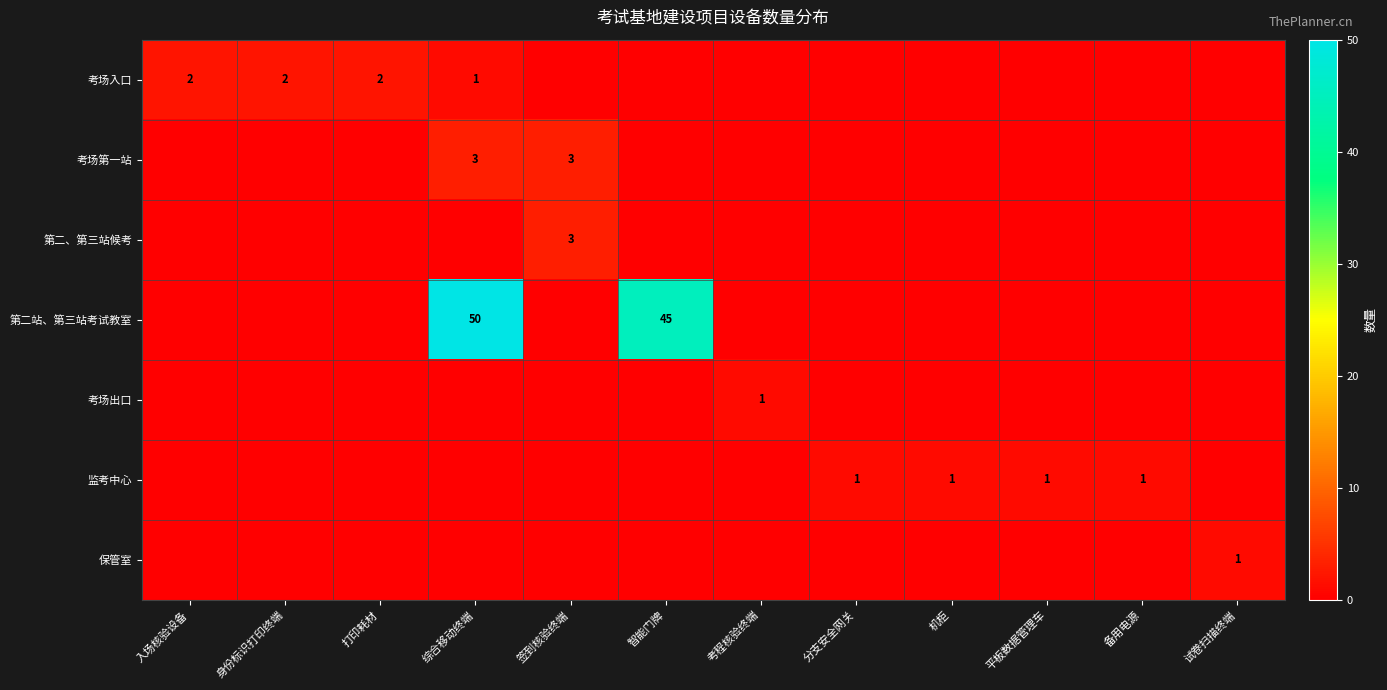

What is the difference between the highest and lowest values at 打印耗材?

2